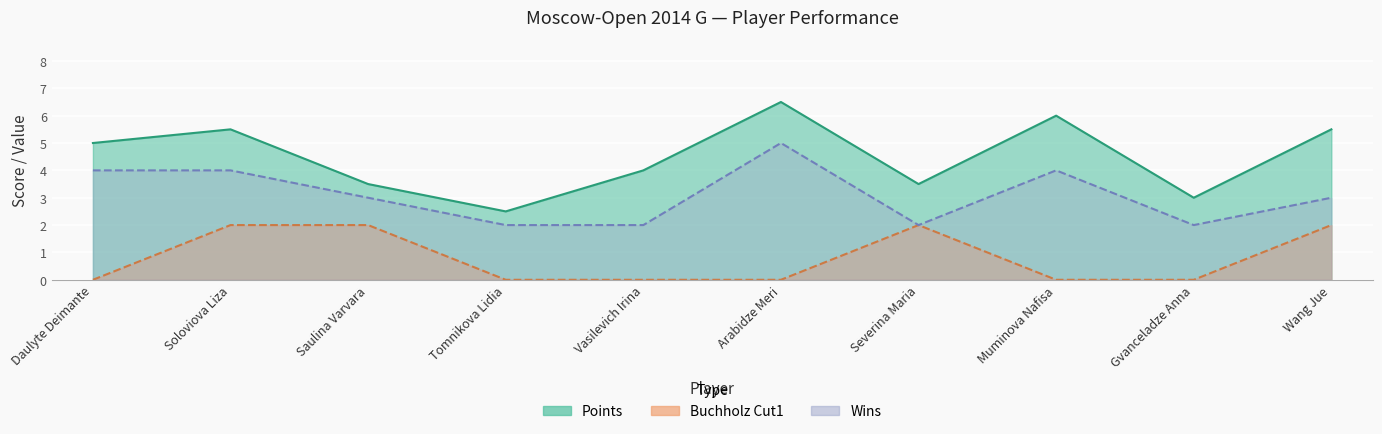

List the series in order of their peak value, lowest first.

Buchholz_Cut, Wins, Points